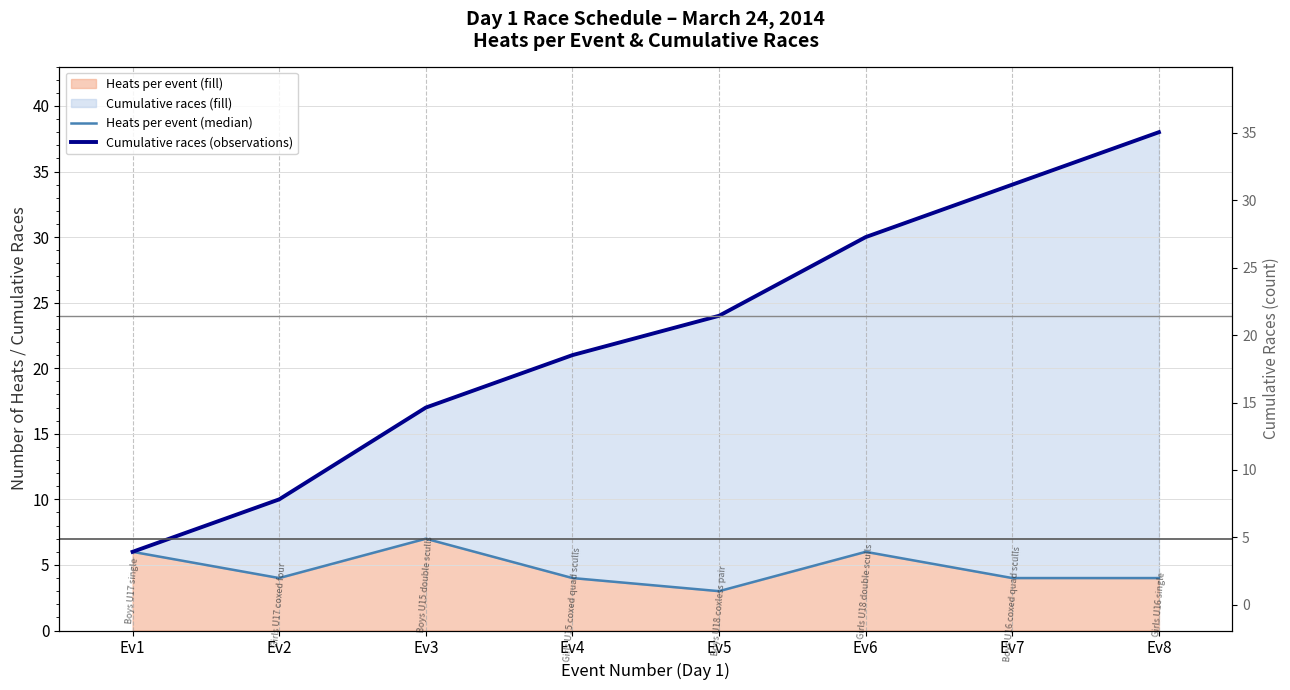

True or false: Heats per event (median) and Cumulative races (observations) cross at least once.

False